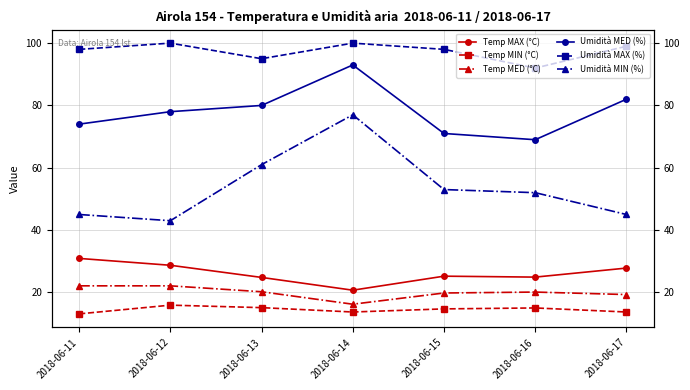

At which label does Temp MED (°C) reach its peak?

2018-06-11